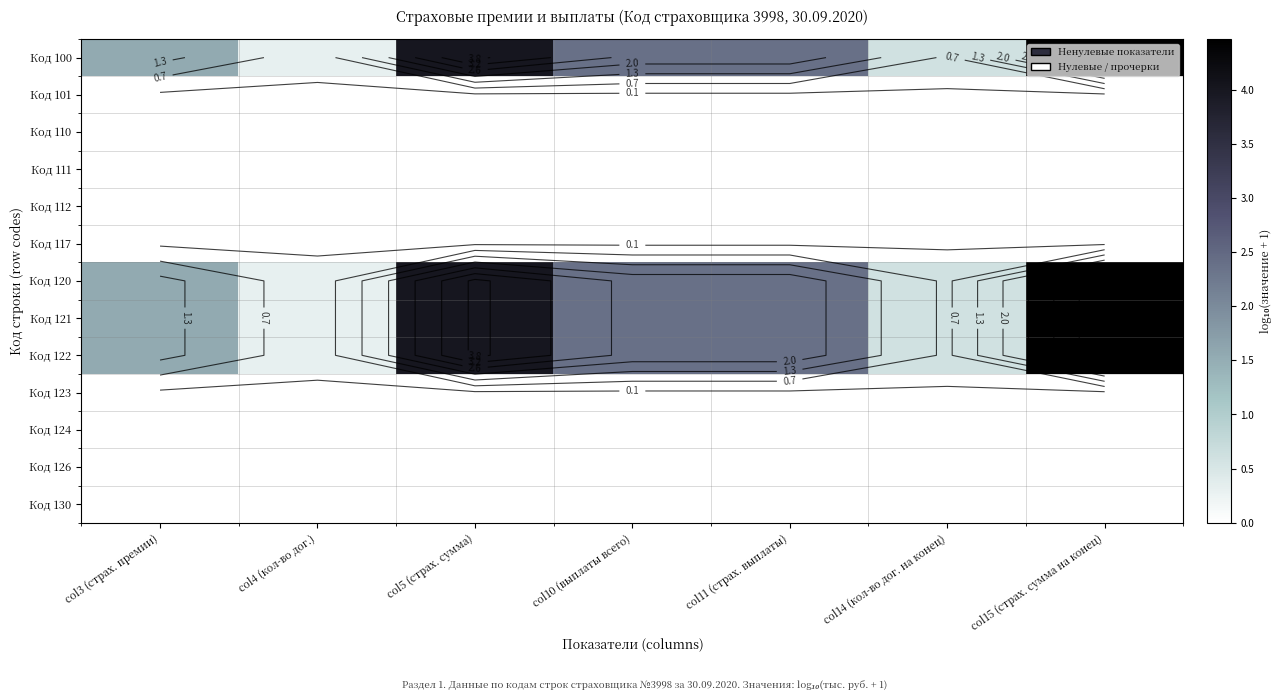

At which label does Код 121 reach its peak?

col15 (страх. сумма на конец)